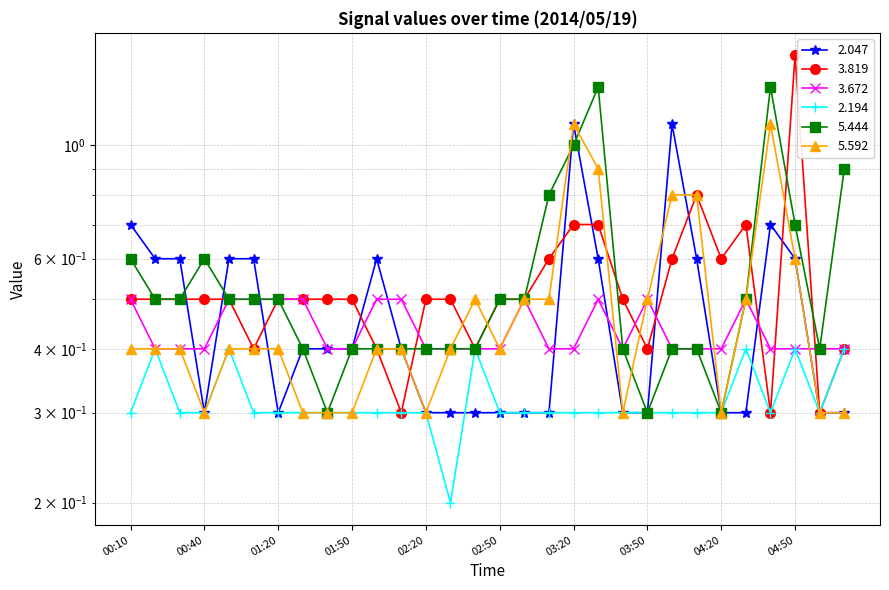

What is the label of the 2nd point from the left?

00:20